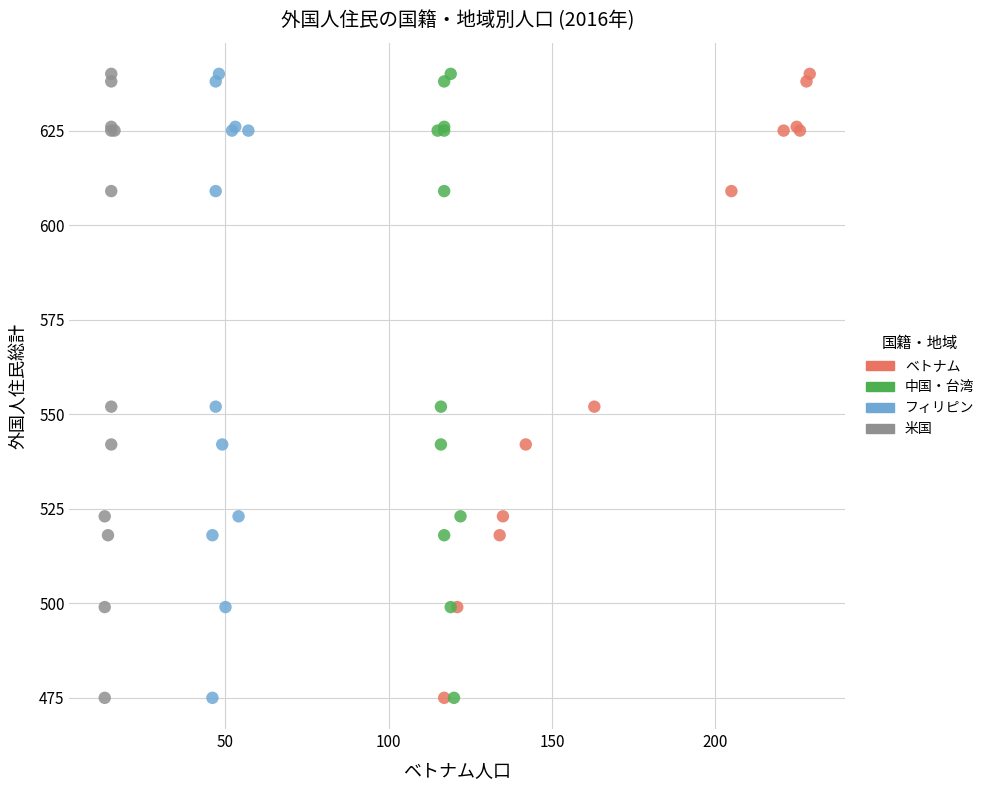

What are all the series names shown in the legend?

ベトナム, 中国・台湾, フィリピン, 米国